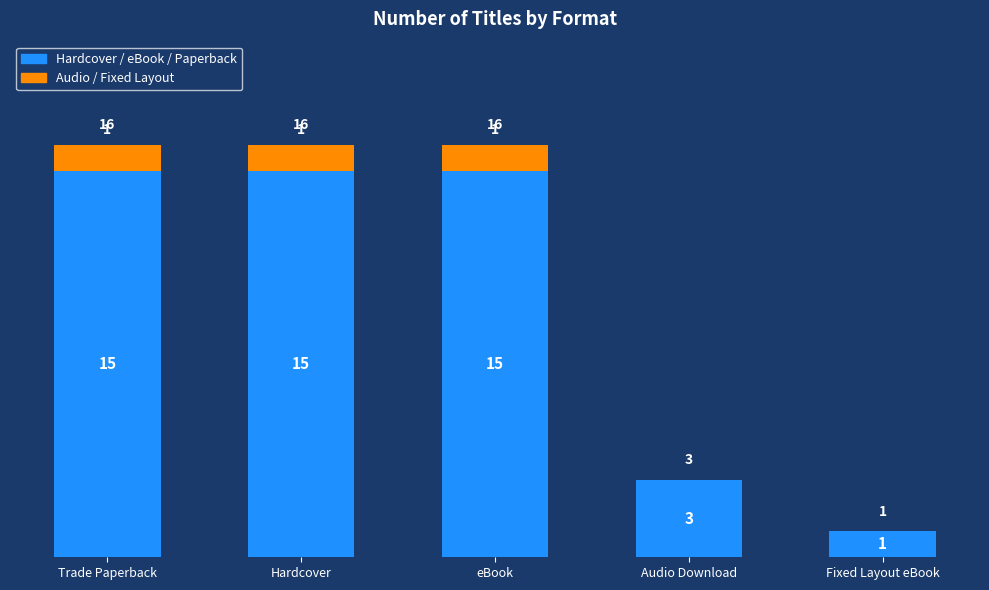

The Hardcover / eBook / Paperback series shows 24 at eBook. True or false?

False